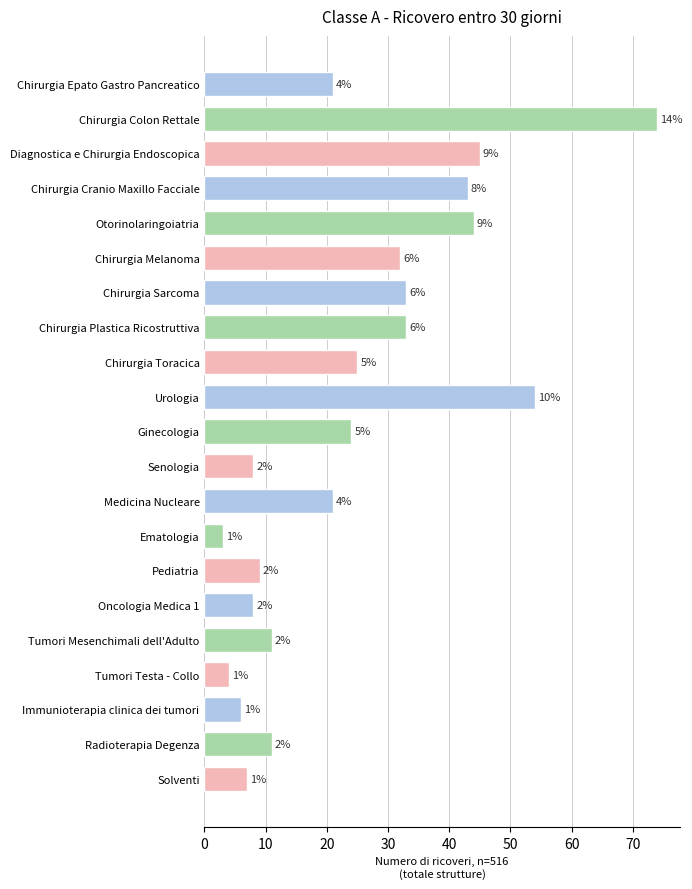

How many bars are there in total?

21